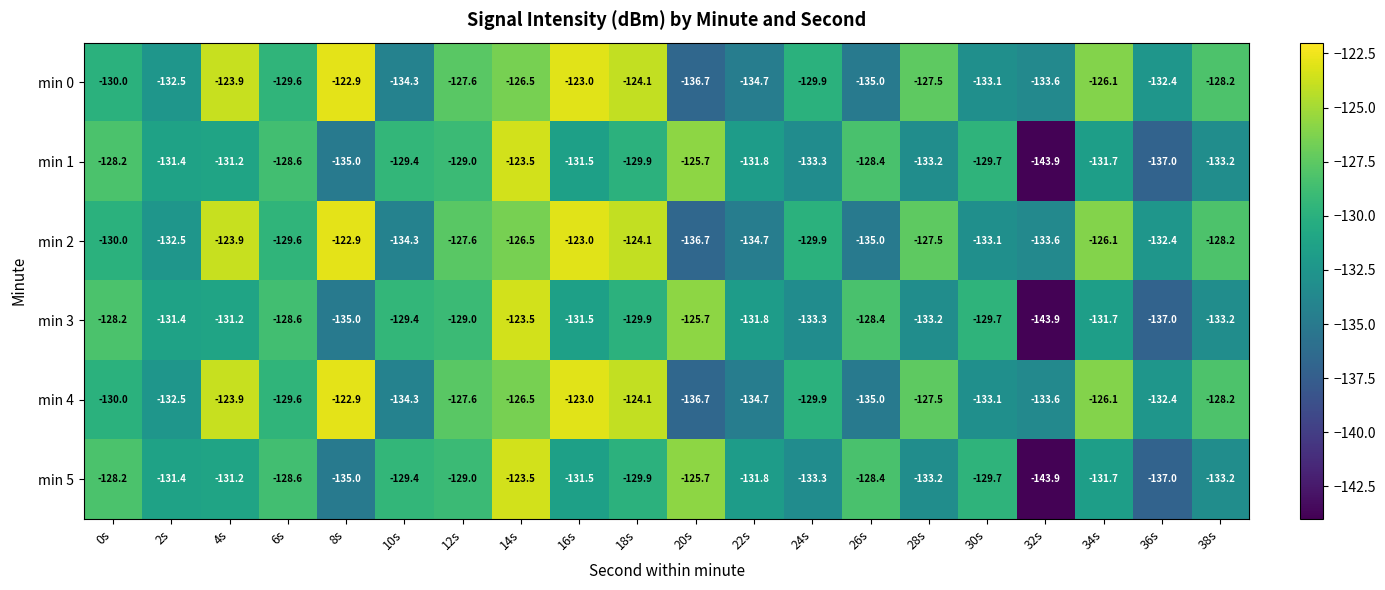

What is the greatest value displayed?

-122.9